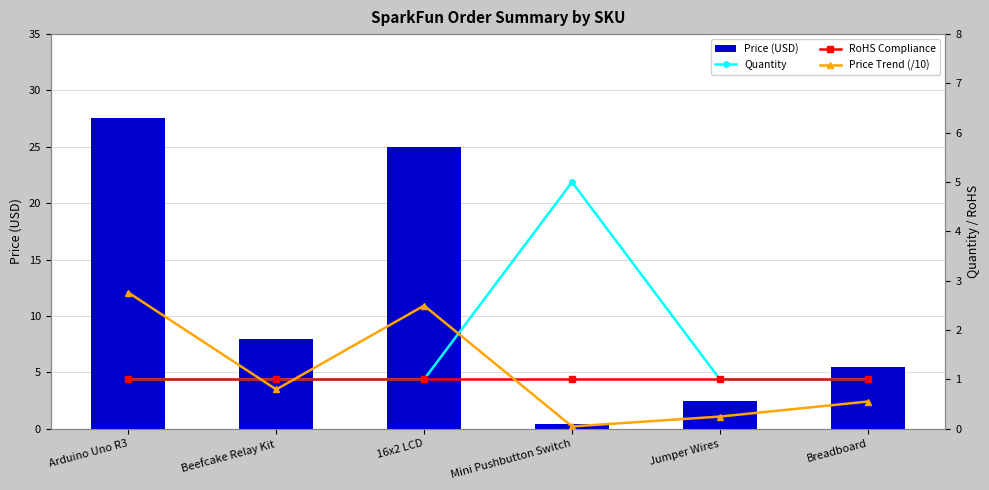

At Mini Pushbutton Switch, list the series in order from smallest to largest.

Price Trend (/10), Price (USD), RoHS Compliance, Quantity